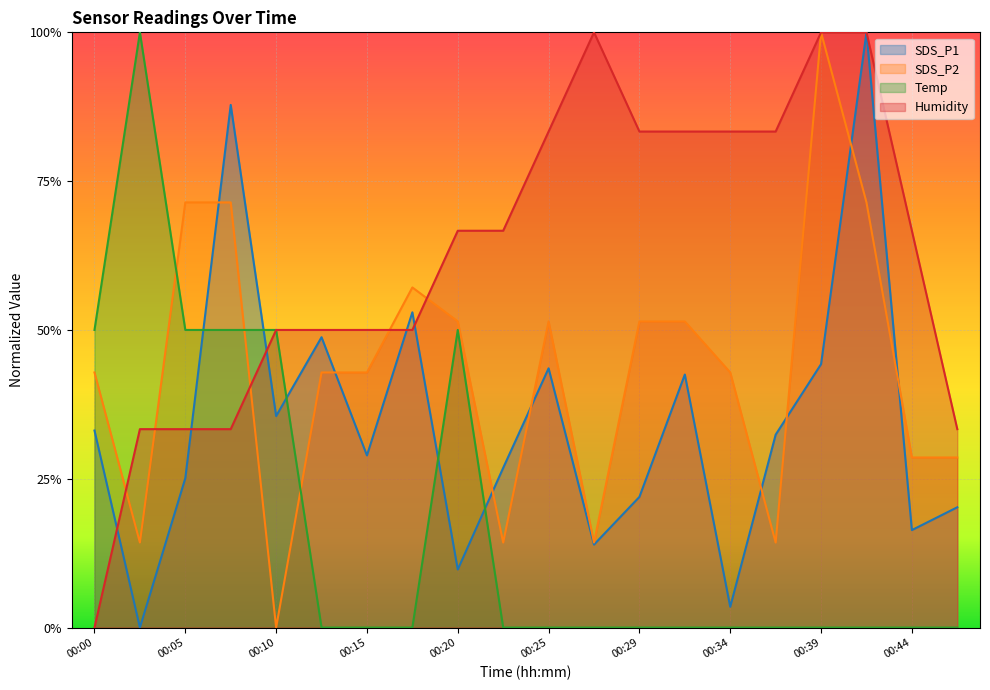

Which series ends up on top after the final intersection of SDS_P2 and SDS_P1?

SDS_P2